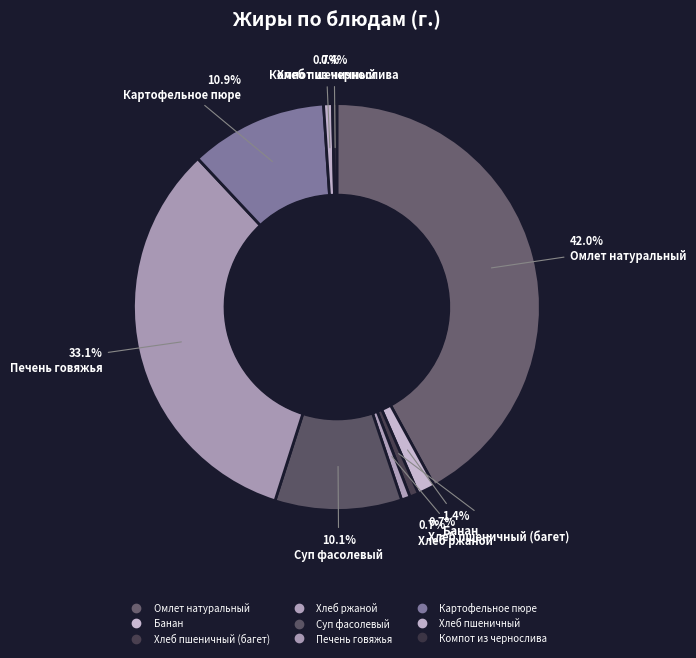

Count the number of slices in the pie.

9